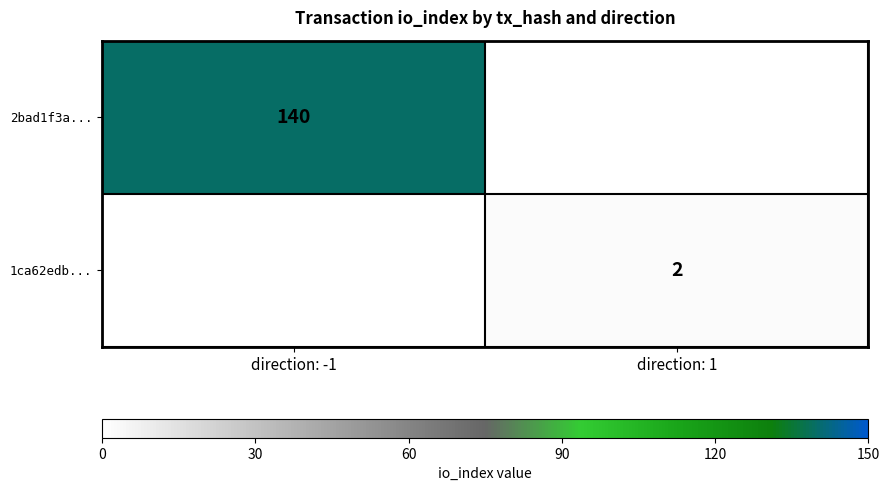

The value of 2bad1f3a... at direction: -1 is 247. True or false?

False